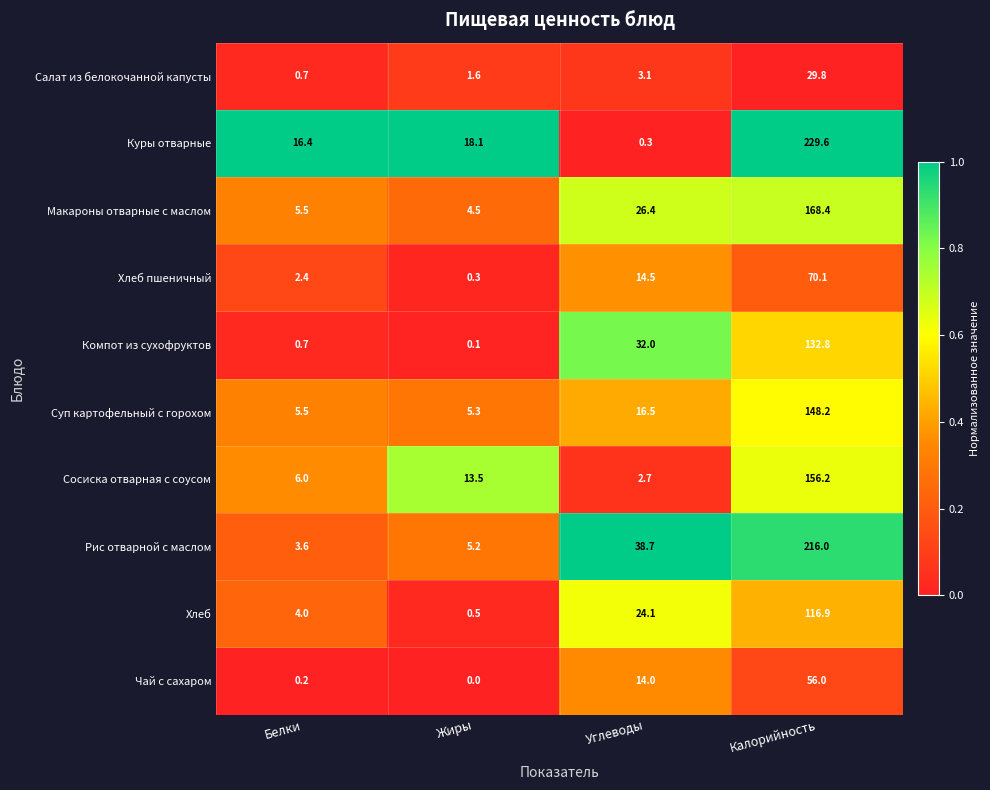

Rank the series by their maximum value, from lowest to highest.

Салат из белокочанной капусты, Чай с сахаром, Хлеб пшеничный, Хлеб, Компот из сухофруктов, Суп картофельный с горохом, Сосиска отварная с соусом, Макароны отварные с маслом, Рис отварной с маслом, Куры отварные